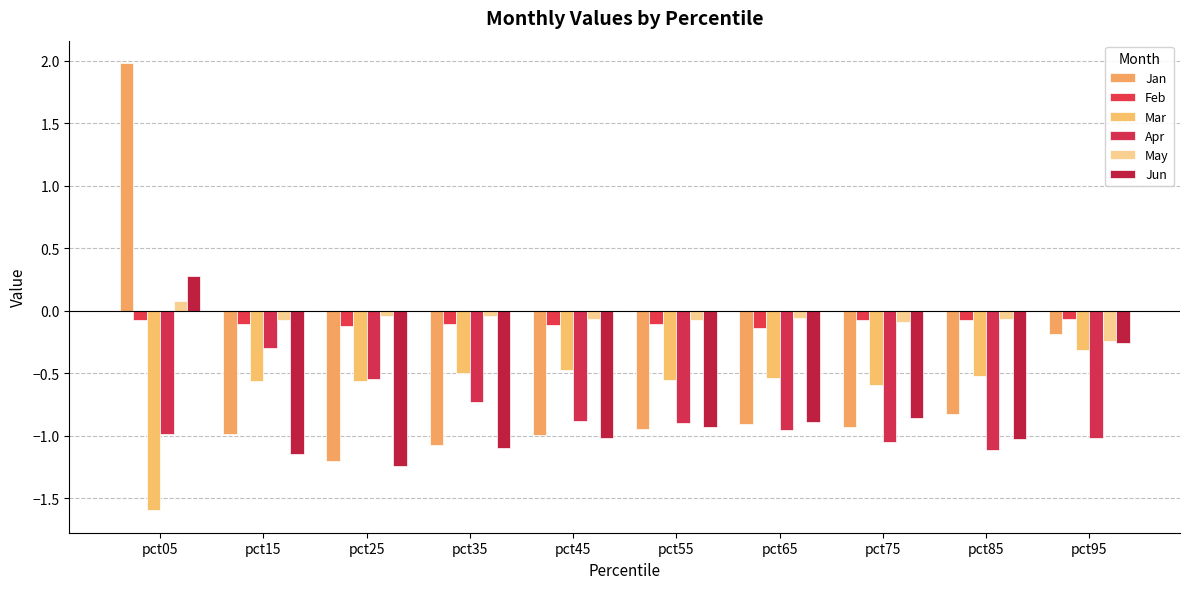

How many positive values does the May series have?

1